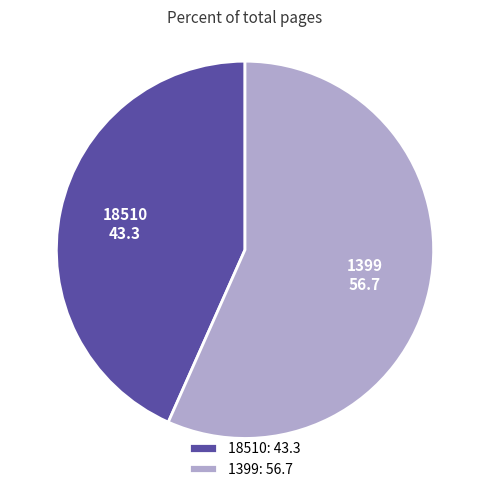

Which category has the smallest portion of the pie?

18510